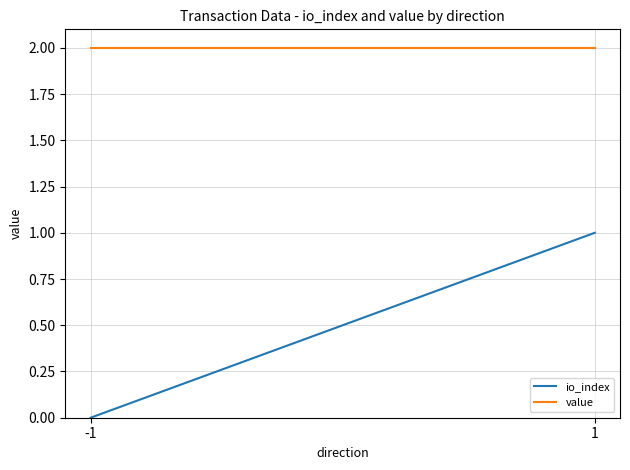

Rank the series by their maximum value, from lowest to highest.

io_index, value